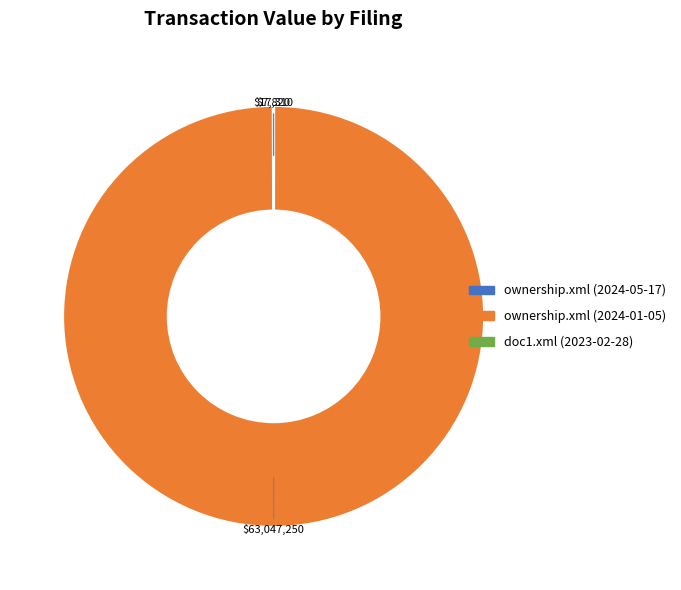

Is there a majority slice in this chart?

Yes